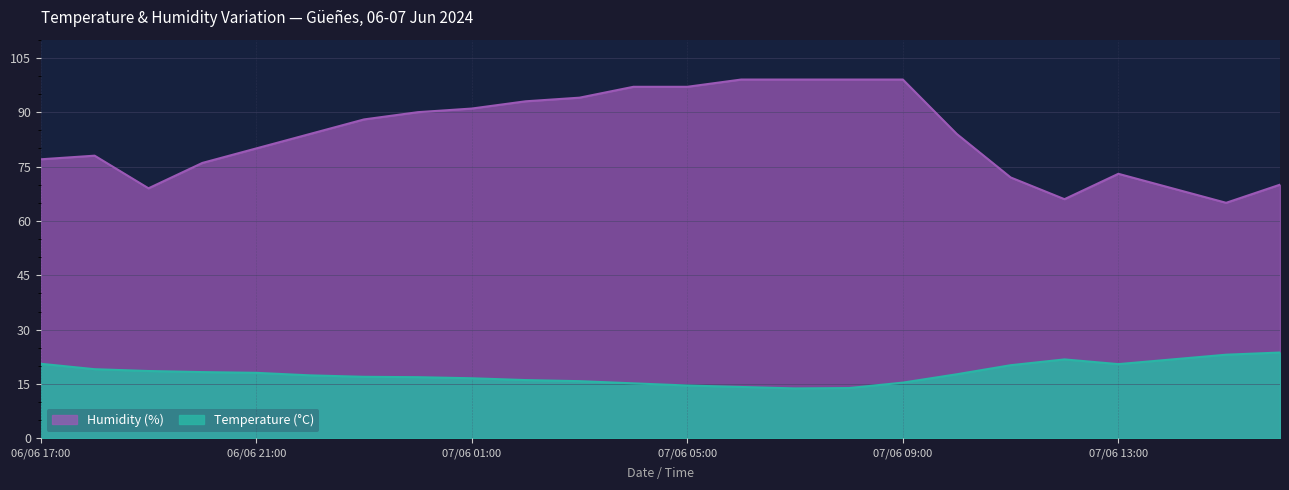

How many lines are shown in the chart?

2